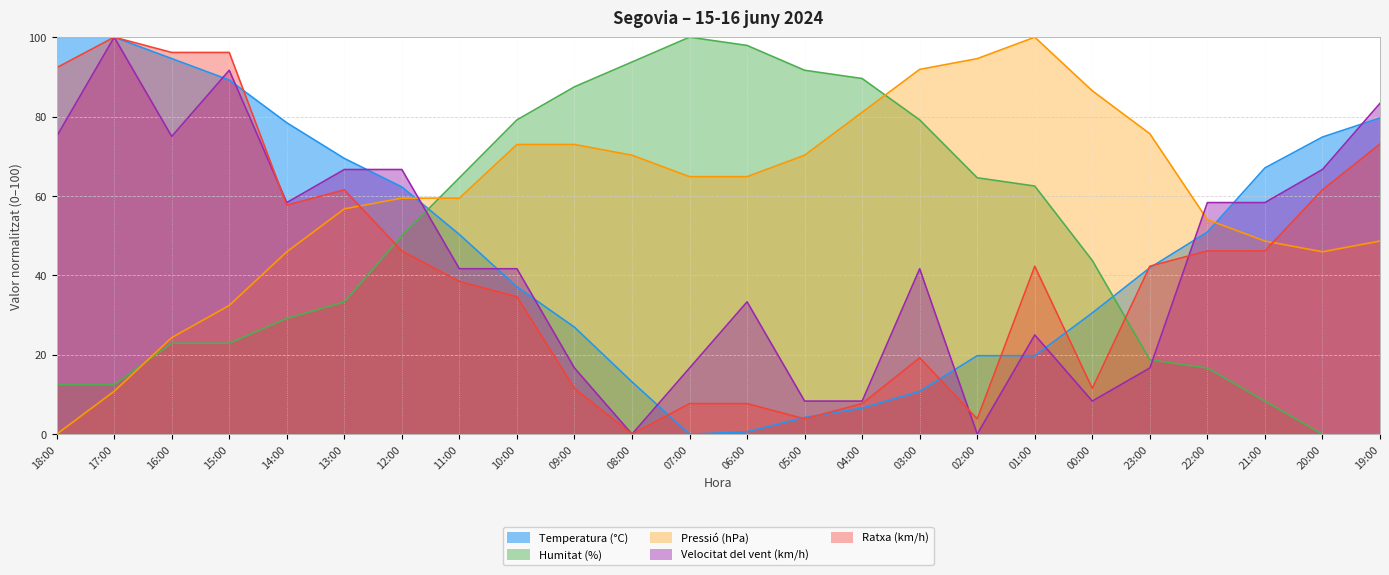

What is the sum of all Humitat (%) values?

1181.2